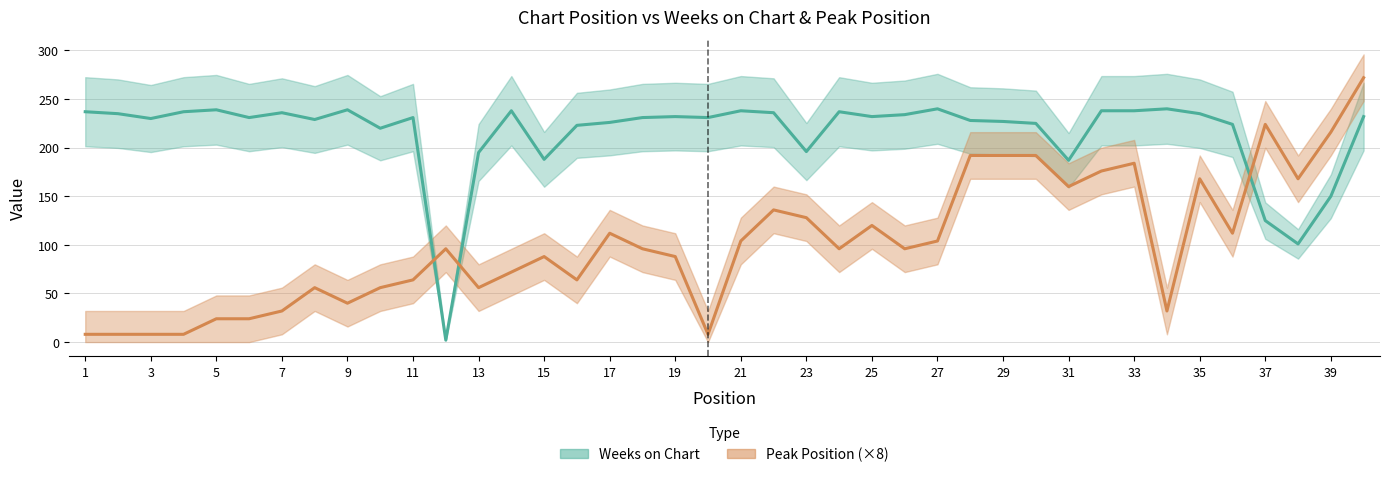

What is the smallest value displayed?

2